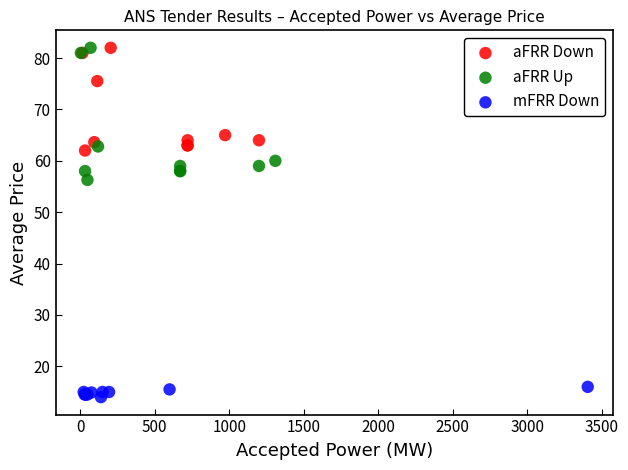

Which series contains the lowest Y value?

mFRR Down